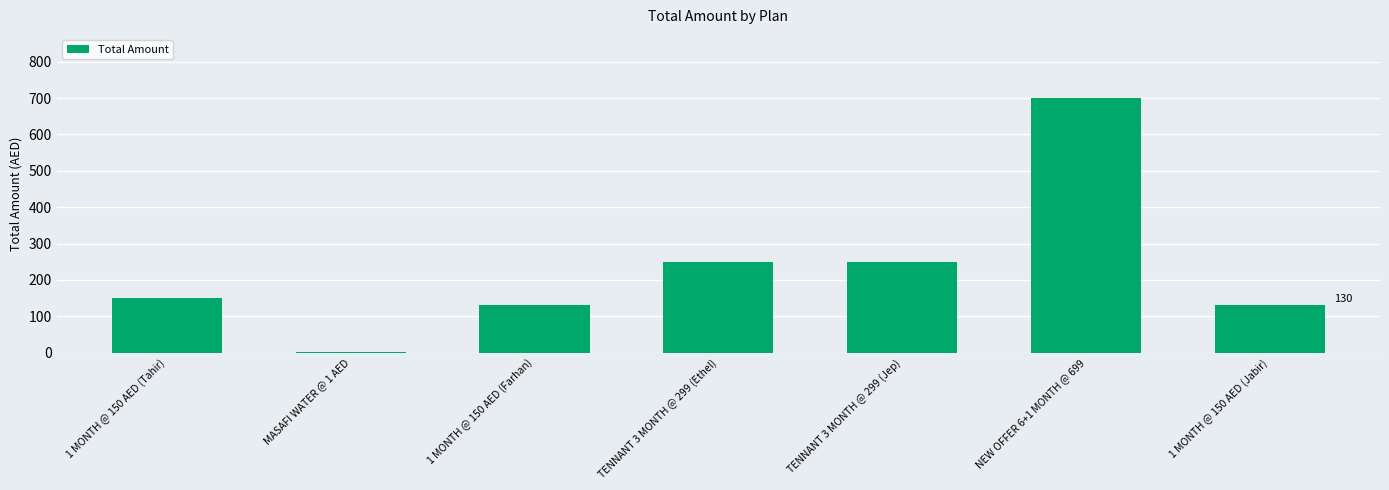

The value at MASAFI WATER @ 1 AED is 1. True or false?

True